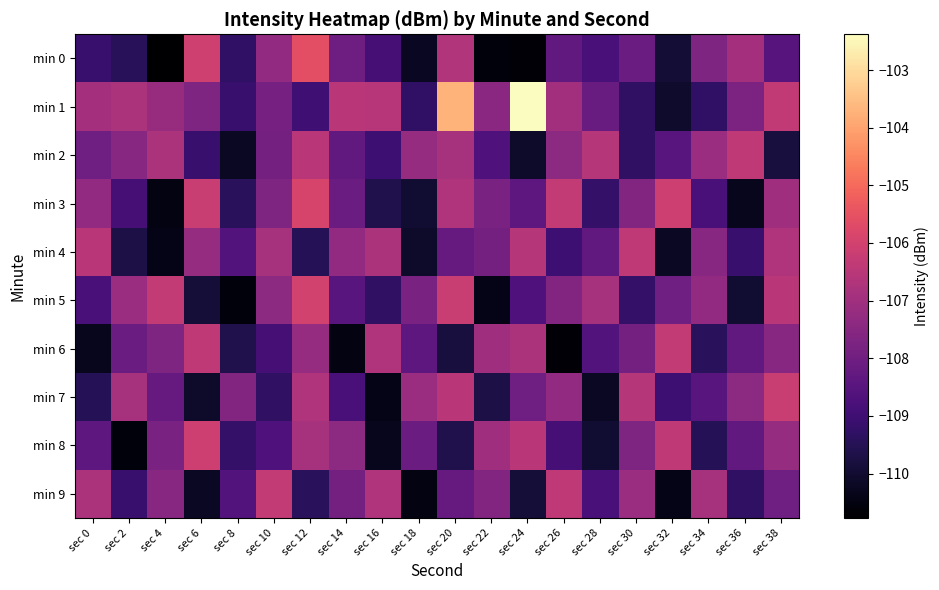

At sec 22, list the series in order from largest to smallest.

min 6, min 8, min 1, min 9, min 3, min 4, min 2, min 7, min 5, min 0